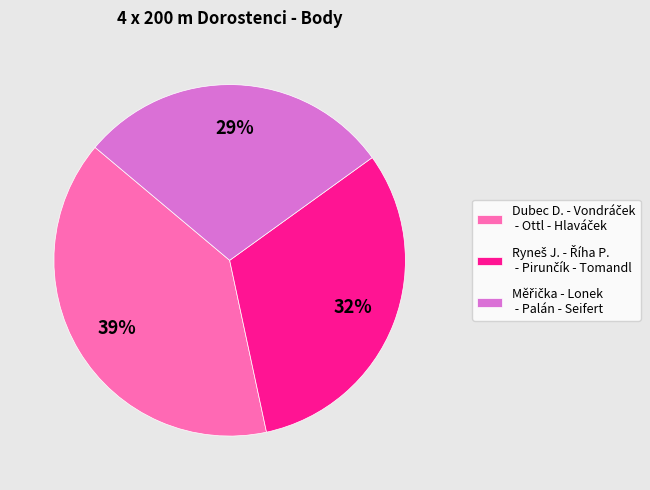

Does any single category account for the majority?

No